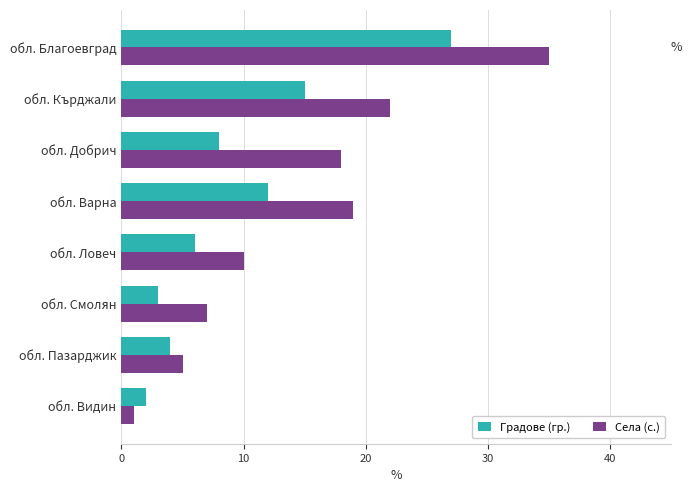

The value of Градове (гр.) at обл. Видин is 2. True or false?

True